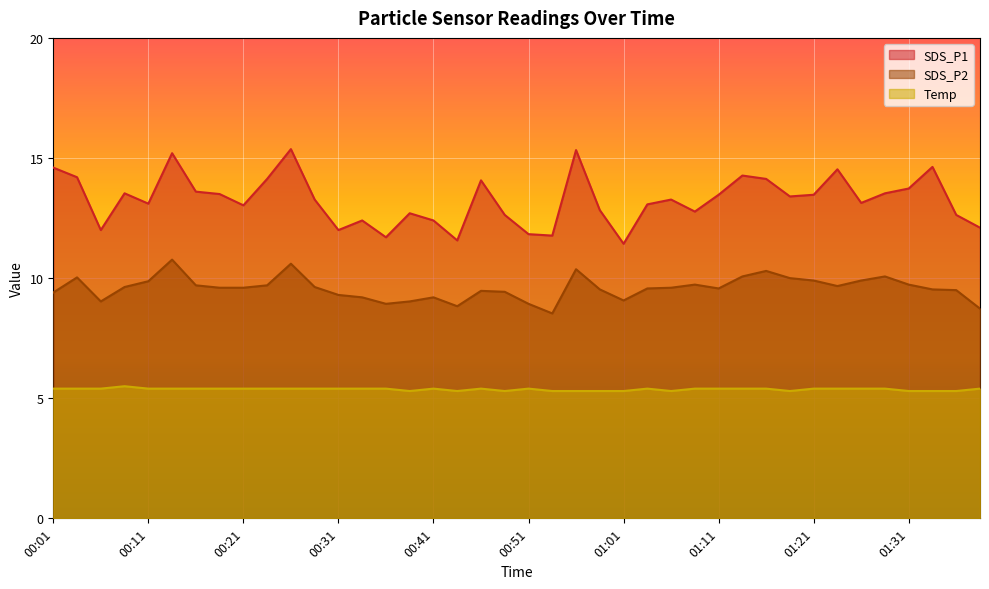

True or false: SDS_P1 and Temp intersect in this chart.

False